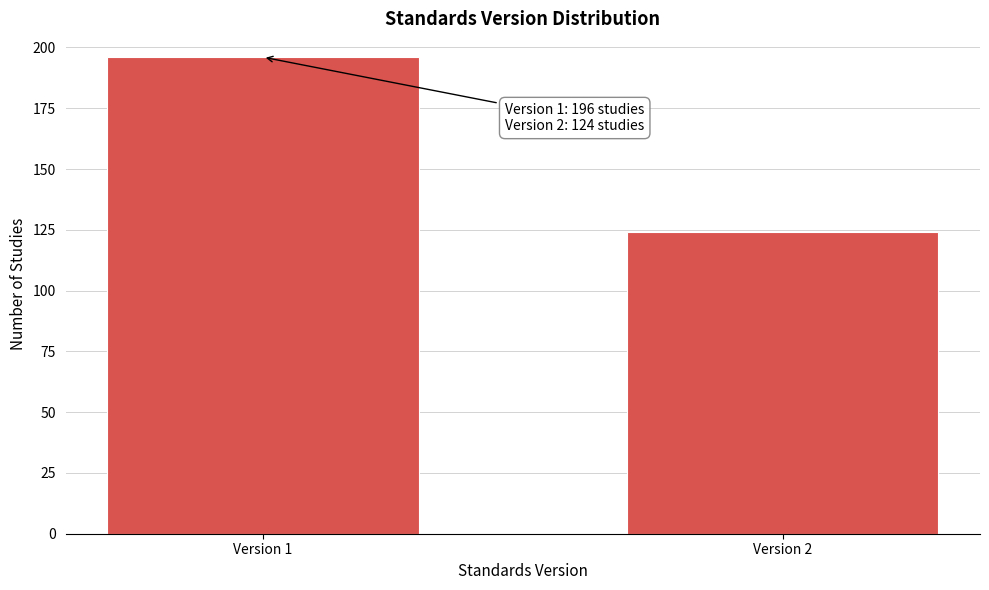

Reading right to left, what are all the values shown in this chart?

Version 2=124	Version 1=196